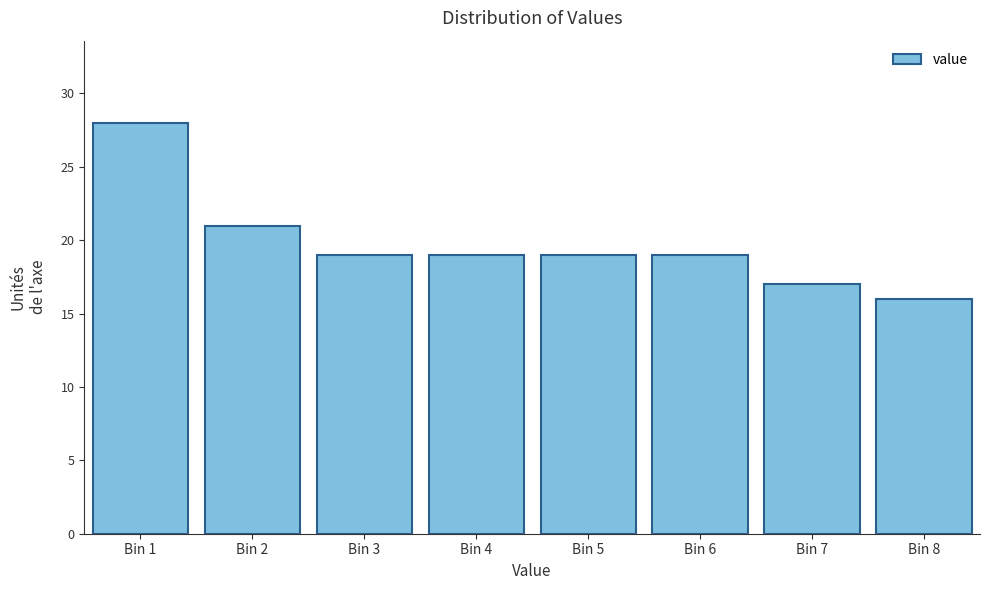

Reading left to right, list all the values displayed in this chart.

28	21	19	19	19	19	17	16